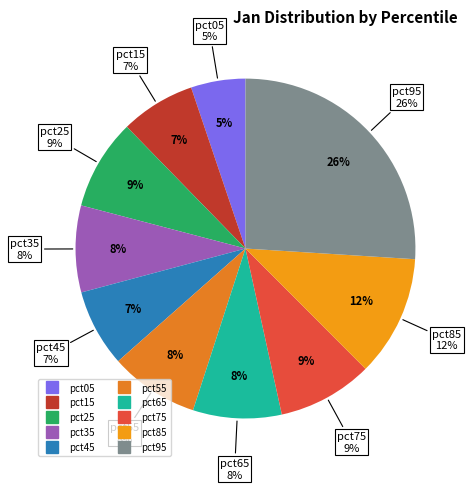

To the nearest percent, what percentage of the pie is pct65?

8%